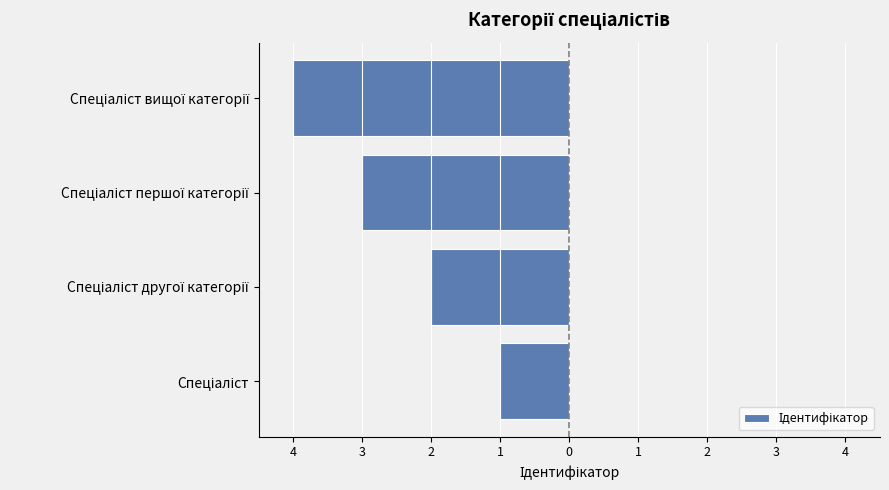

Are the bars horizontal?

Yes